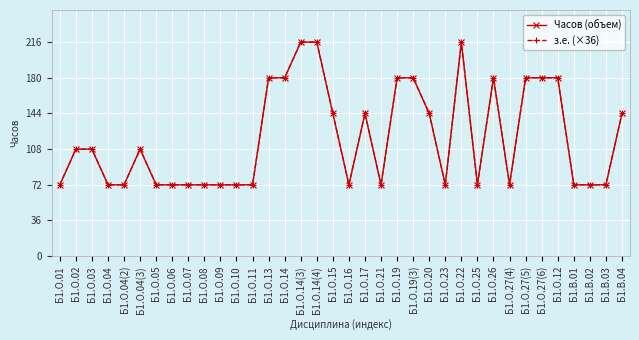

True or false: з.е. (×36) has a value of 72 at Б1.О.21.

True